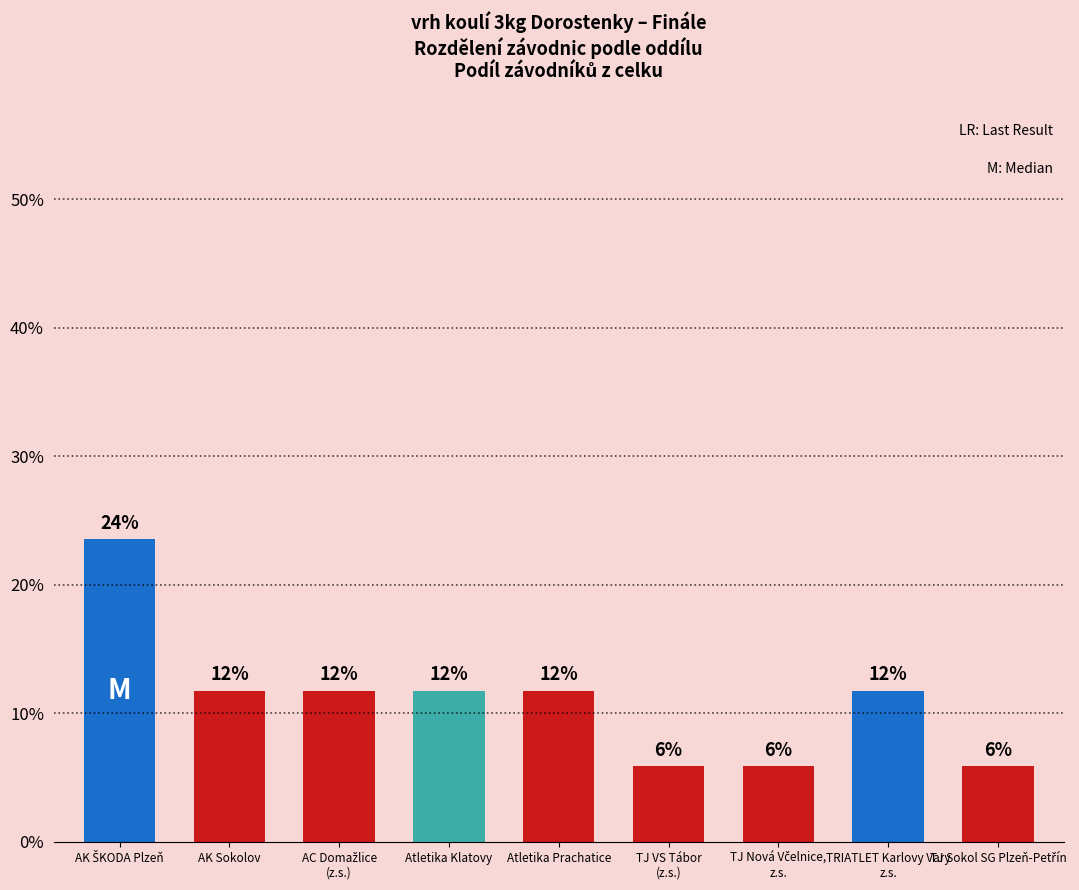

Rank the categories by value from highest to lowest.

AK ŠKODA Plzeň, AK Sokolov, AC Domažlice
(z.s.), Atletika Klatovy, Atletika Prachatice, TRIATLET Karlovy Vary
z.s., TJ VS Tábor
(z.s.), TJ Nová Včelnice,
z.s., TJ Sokol SG Plzeň-Petřín